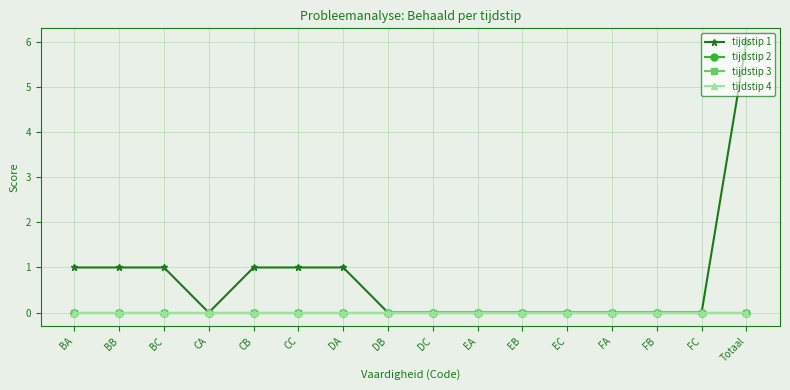

Is this an area chart (filled region under the line)?

No